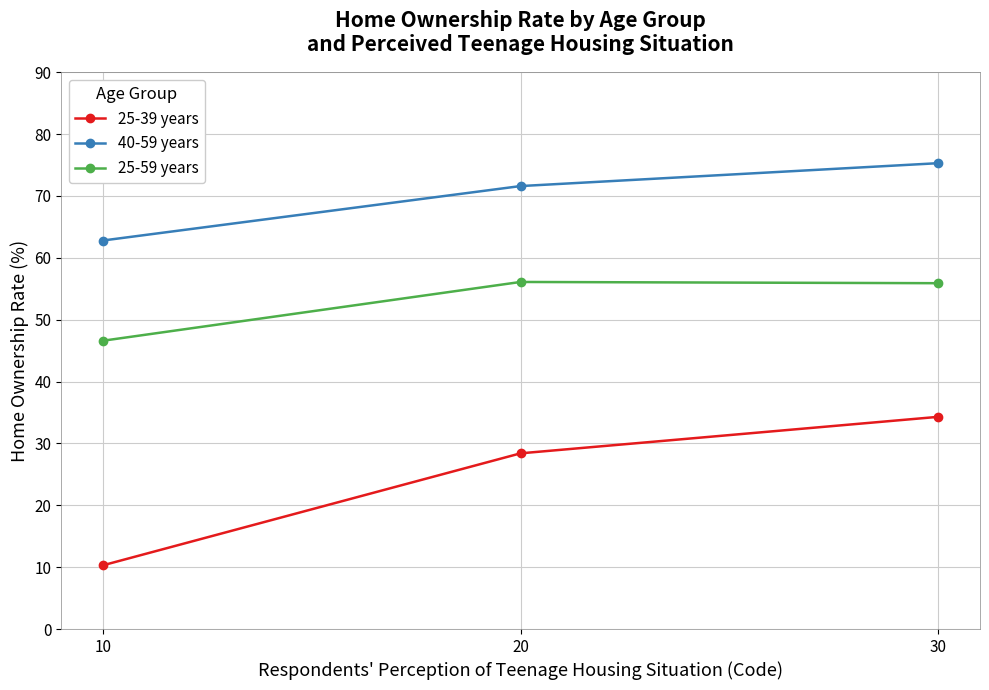

What is the minimum value for 25-39 years?

10.3